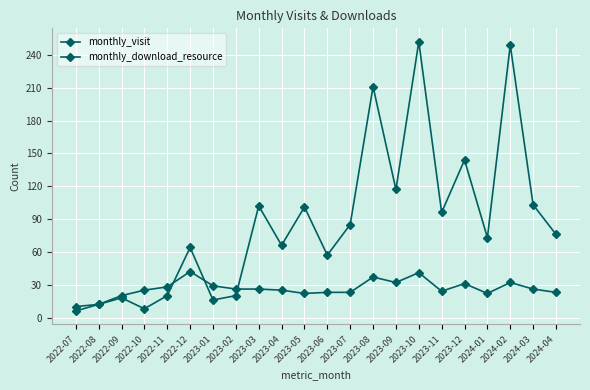

What is the difference between the monthly_download_resource values at 2023-10 and 2023-04?

186